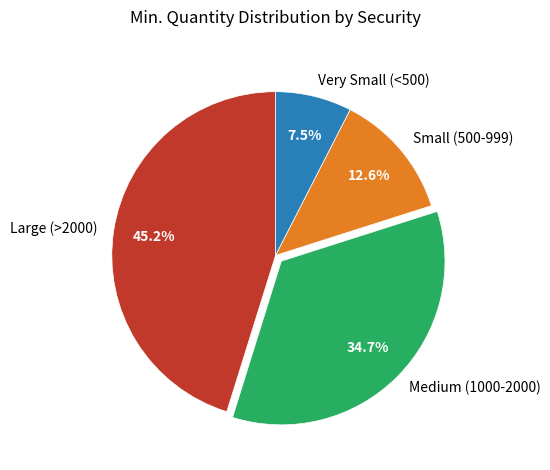

What is the smallest slice in the pie chart?

Very Small (<500)